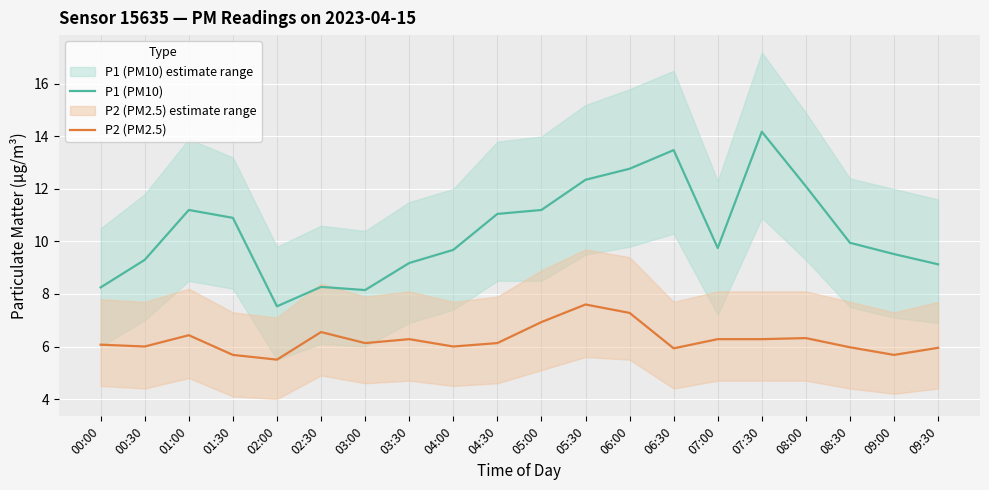

List the series in order of their peak value, lowest first.

P2 (PM2.5), P1 (PM10)